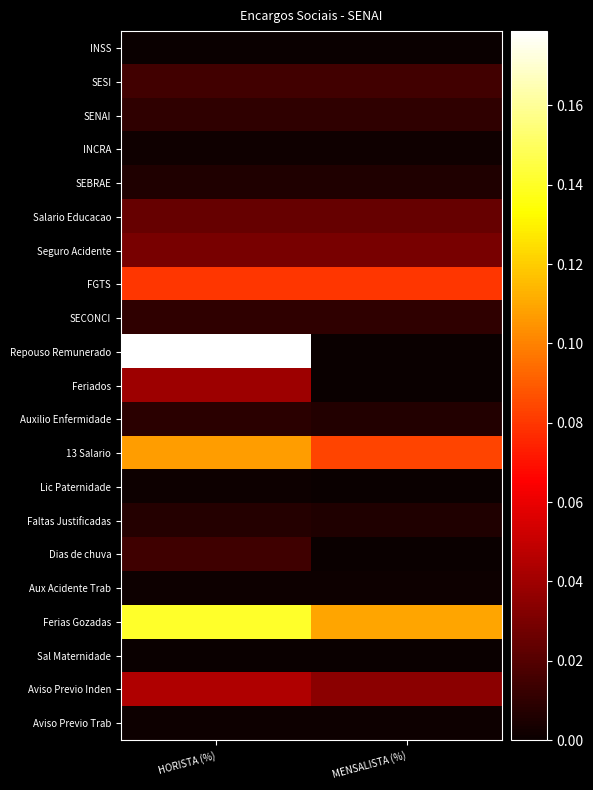

Reading left to right, transcribe all the data shown in this chart.

INSS: HORISTA (%)=0.0	MENSALISTA (%)=0.0
SESI: HORISTA (%)=0.0	MENSALISTA (%)=0.0
SENAI: HORISTA (%)=0.0	MENSALISTA (%)=0.0
INCRA: HORISTA (%)=0.0	MENSALISTA (%)=0.0
SEBRAE: HORISTA (%)=0.0	MENSALISTA (%)=0.0
Salario Educacao: HORISTA (%)=0.0	MENSALISTA (%)=0.0
Seguro Acidente: HORISTA (%)=0.0	MENSALISTA (%)=0.0
FGTS: HORISTA (%)=0.1	MENSALISTA (%)=0.1
SECONCI: HORISTA (%)=0.0	MENSALISTA (%)=0.0
Repouso Remunerado: HORISTA (%)=0.2	MENSALISTA (%)=0.0
Feriados: HORISTA (%)=0.0	MENSALISTA (%)=0.0
Auxilio Enfermidade: HORISTA (%)=0.0	MENSALISTA (%)=0.0
13 Salario: HORISTA (%)=0.1	MENSALISTA (%)=0.1
Lic Paternidade: HORISTA (%)=0.0	MENSALISTA (%)=0.0
Faltas Justificadas: HORISTA (%)=0.0	MENSALISTA (%)=0.0
Dias de chuva: HORISTA (%)=0.0	MENSALISTA (%)=0.0
Aux Acidente Trab: HORISTA (%)=0.0	MENSALISTA (%)=0.0
Ferias Gozadas: HORISTA (%)=0.1	MENSALISTA (%)=0.1
Sal Maternidade: HORISTA (%)=0.0	MENSALISTA (%)=0.0
Aviso Previo Inden: HORISTA (%)=0.0	MENSALISTA (%)=0.0
Aviso Previo Trab: HORISTA (%)=0.0	MENSALISTA (%)=0.0